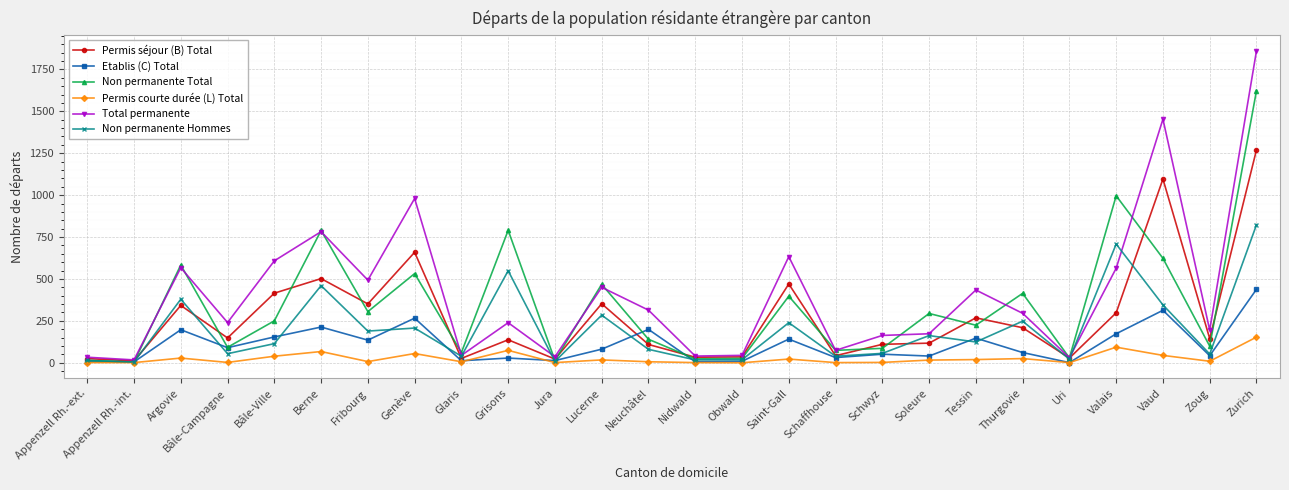

At which category does Etablis (C) Total reach its first local peak?

Argovie